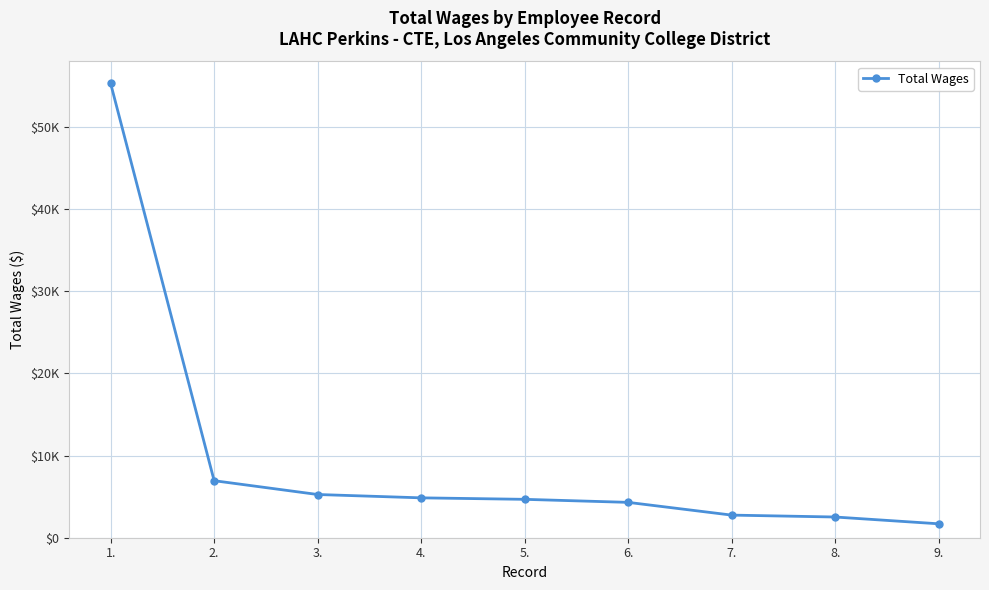

True or false: the data shows 3353 at 8..

False